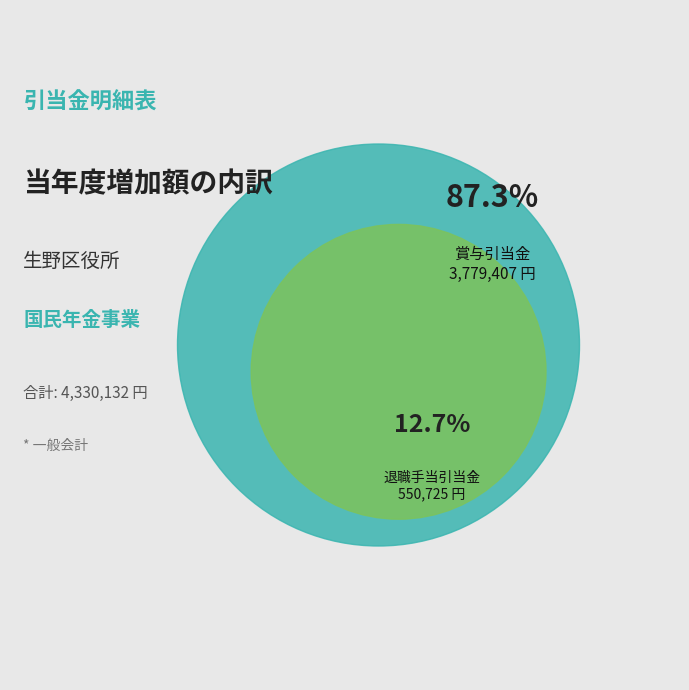

To the nearest percent, what is the average slice percentage?

50%